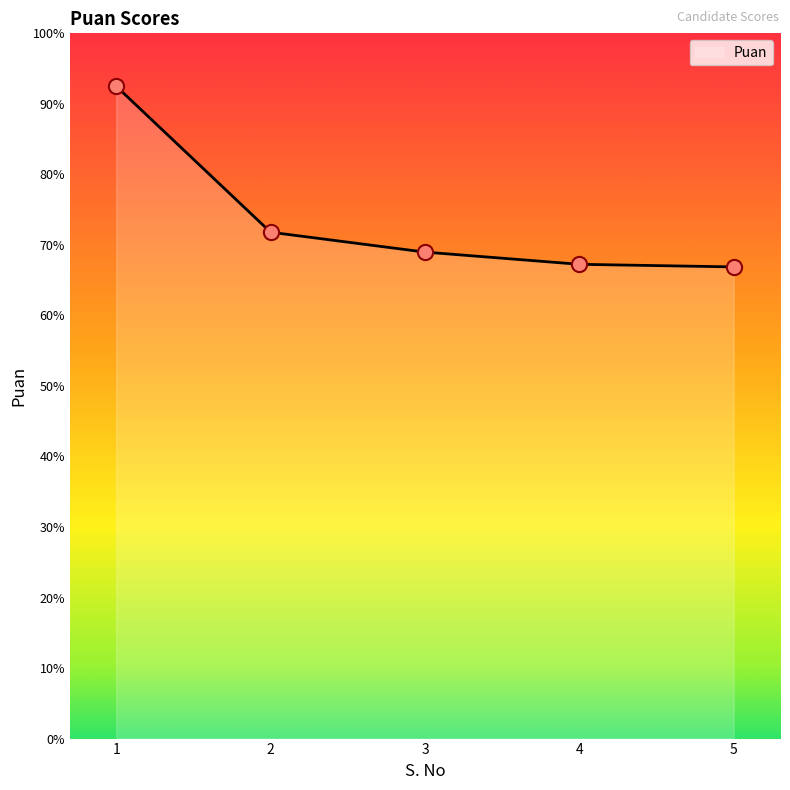

What is the change in value from 1 to 2?

-20.7